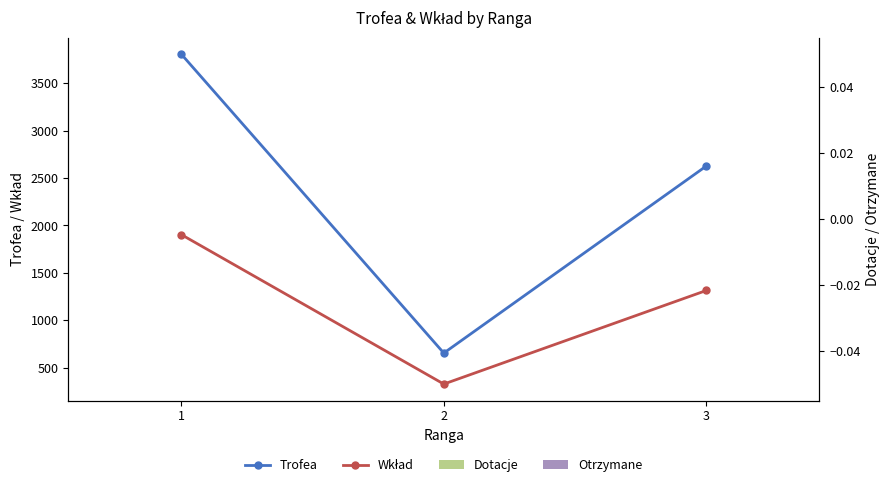

The Trofea series shows 2628 at 3. True or false?

True